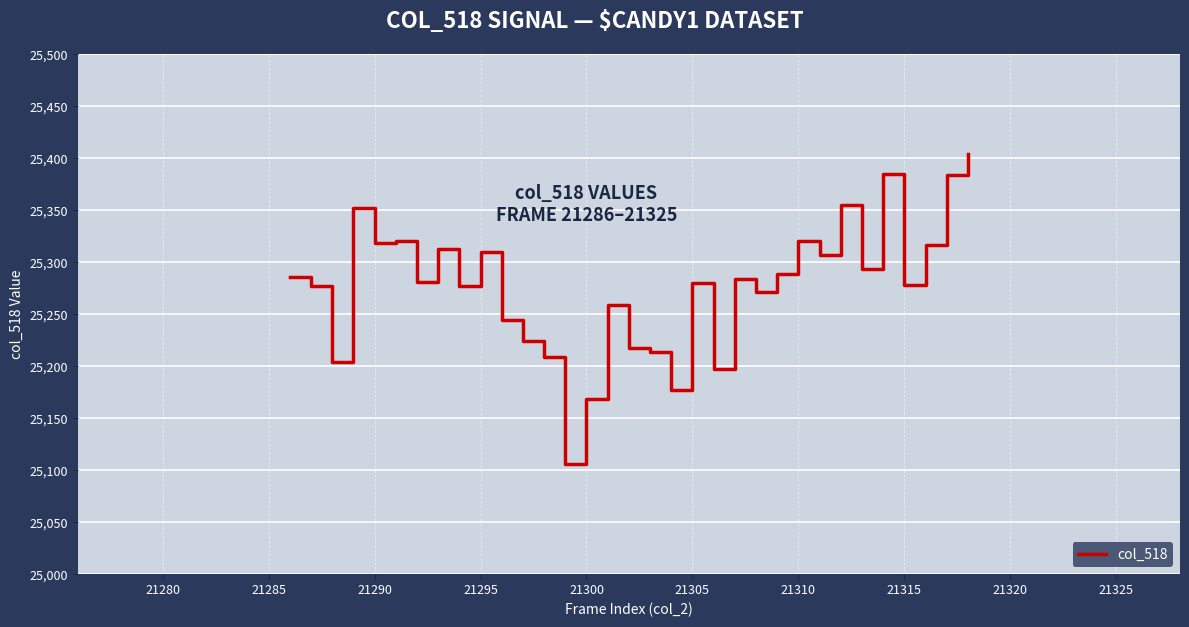

What is the difference between the maximum and minimum values?

298